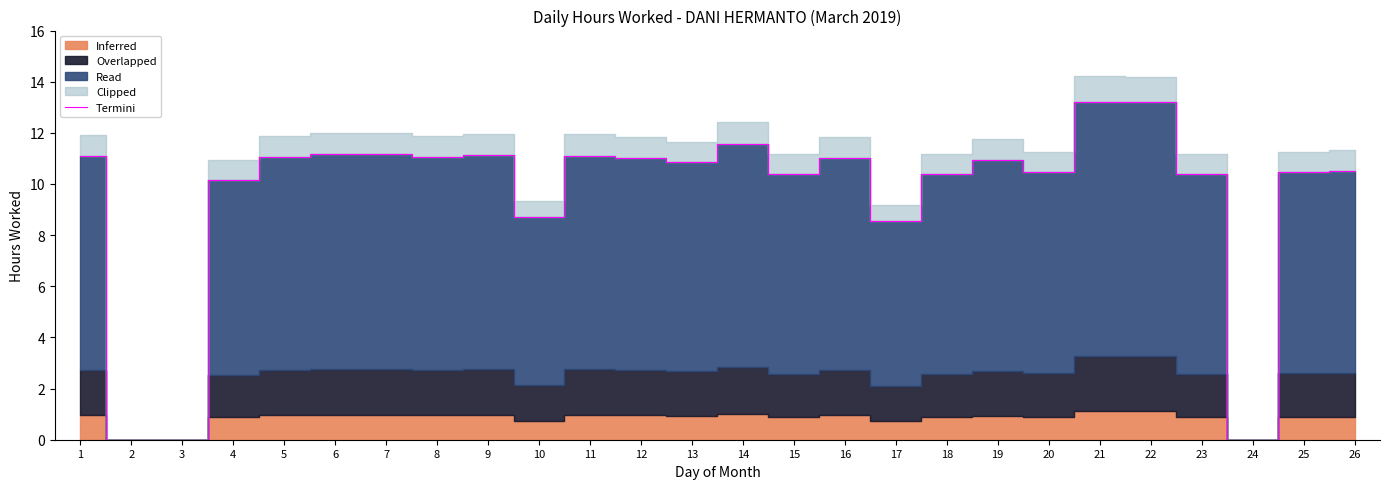

Which category has the highest value across all series?

21